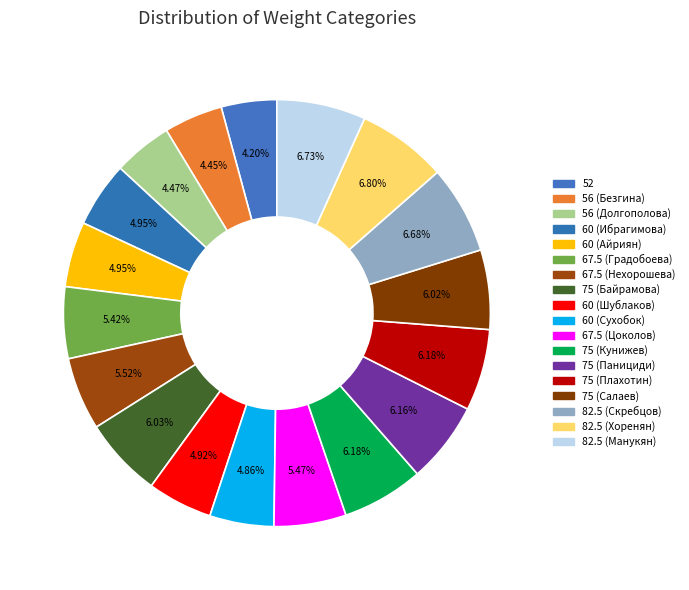

Count the number of slices in the pie.

18